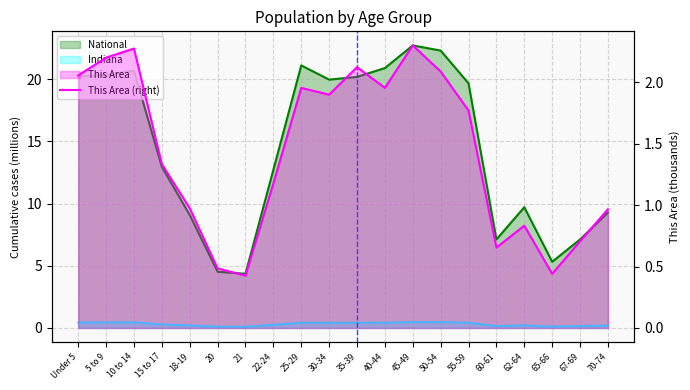

How many lines are shown in the chart?

1